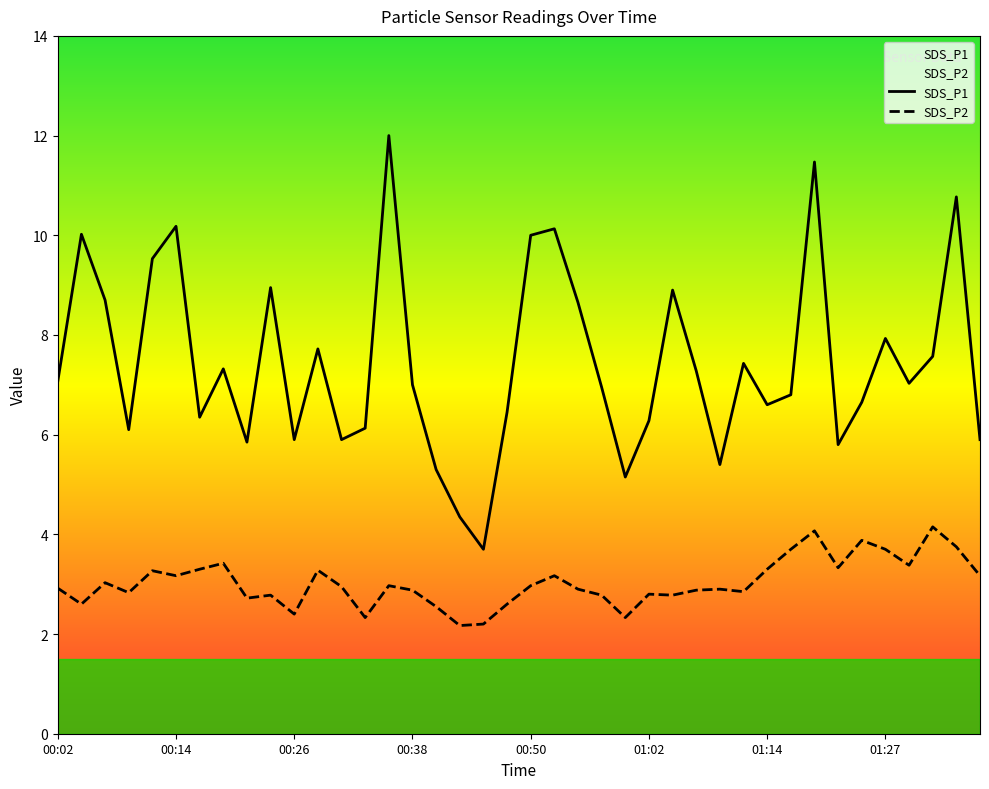

True or false: SDS_P1 and SDS_P2 cross at least once.

False